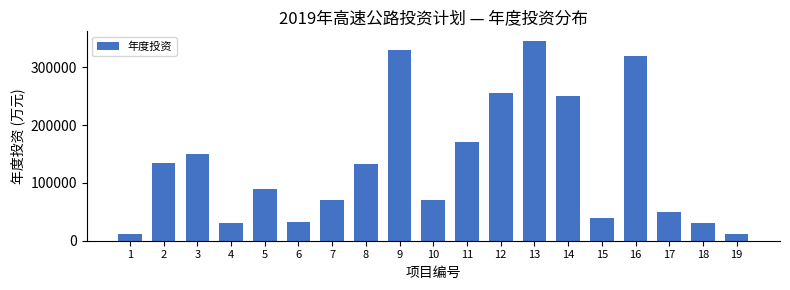

The value at 8 is 230728. True or false?

False